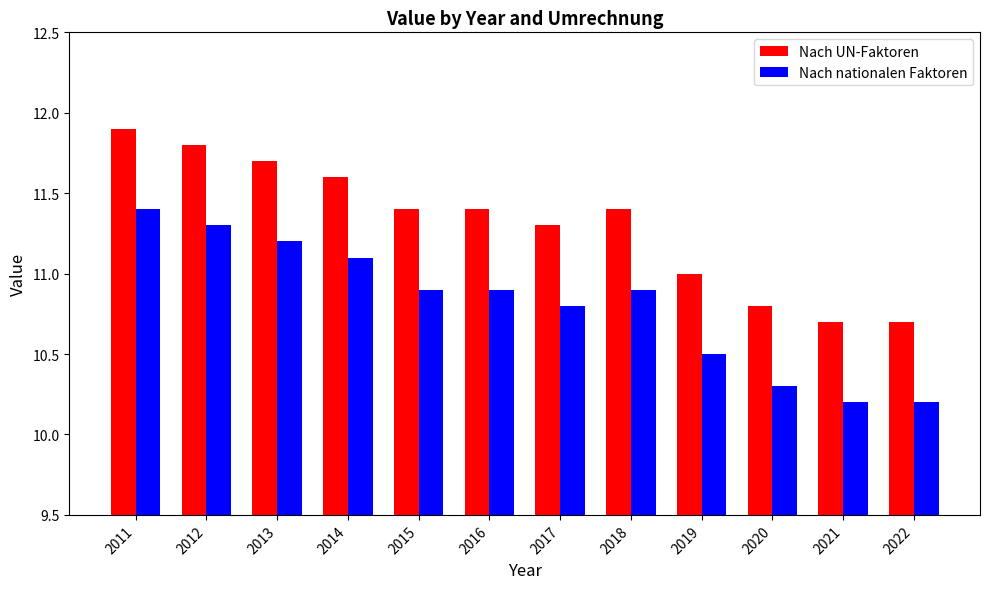

How many series are shown in this chart?

2